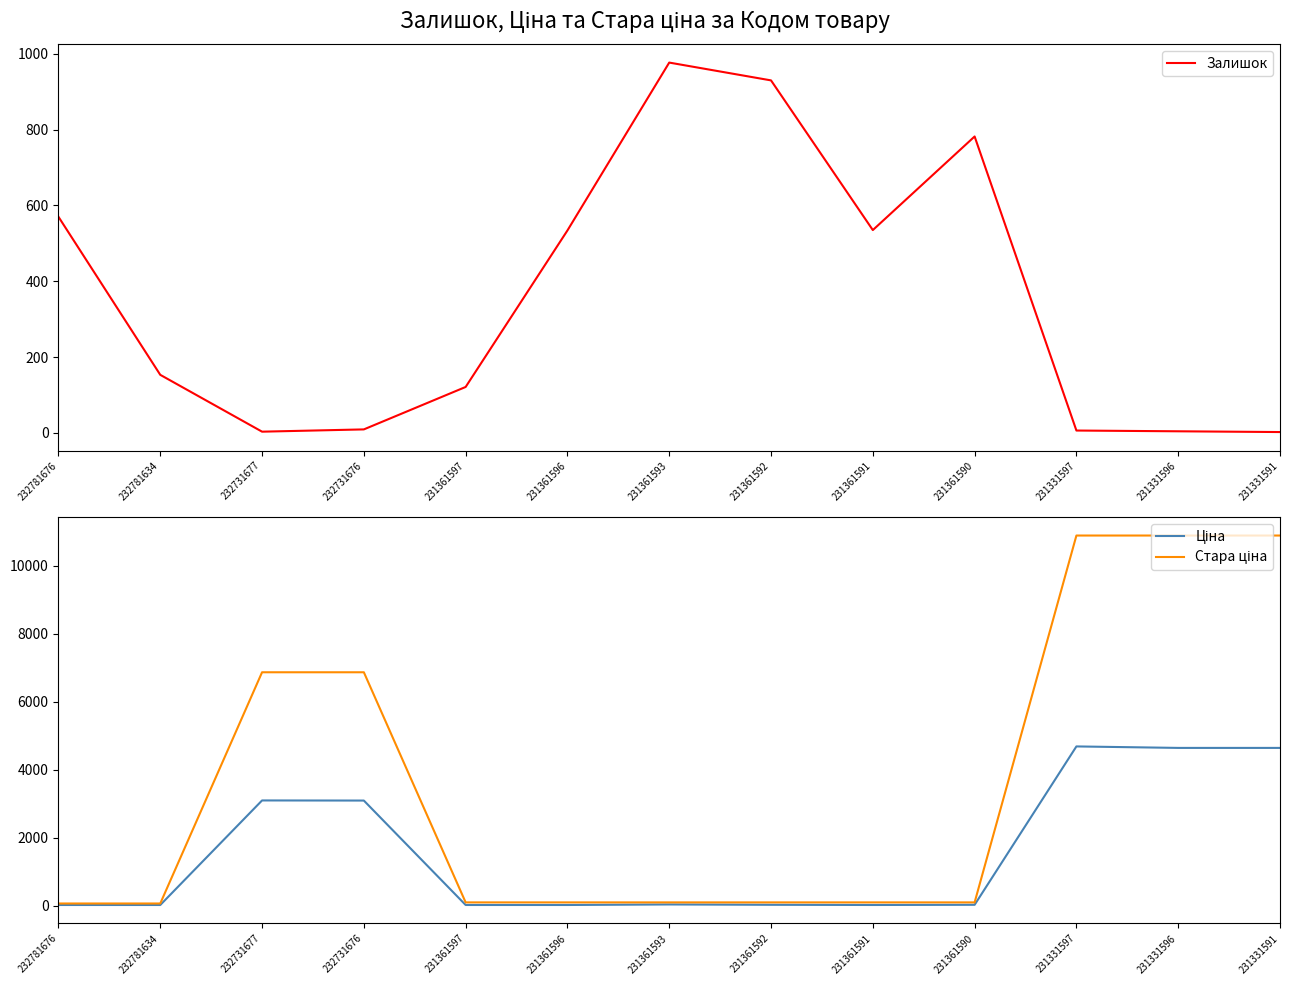

What is the approximate value of Ціна at 231331591?

4641.8